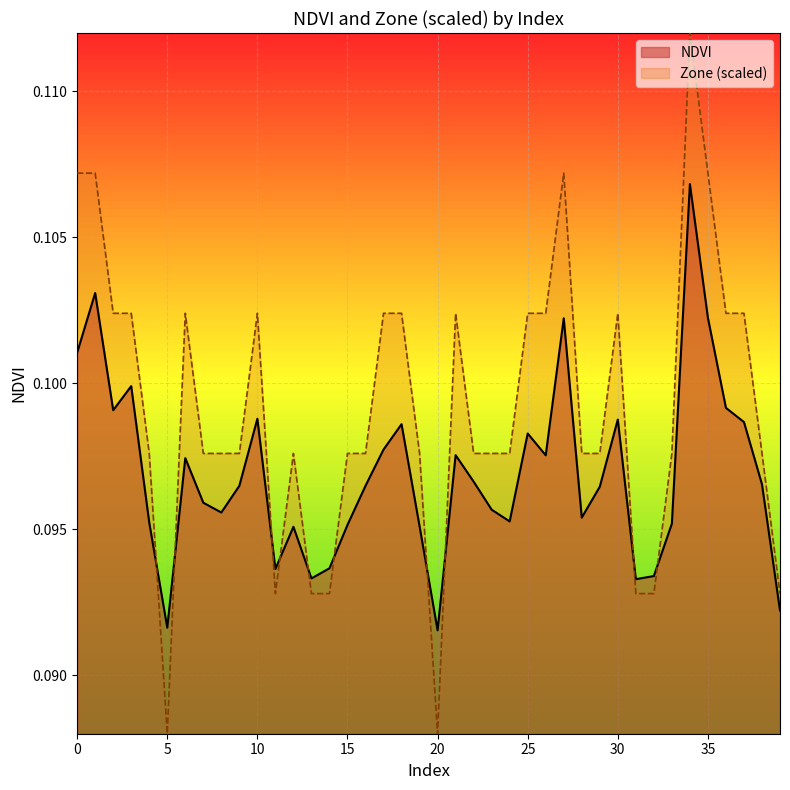

The value at 14 is 0.1. True or false?

True